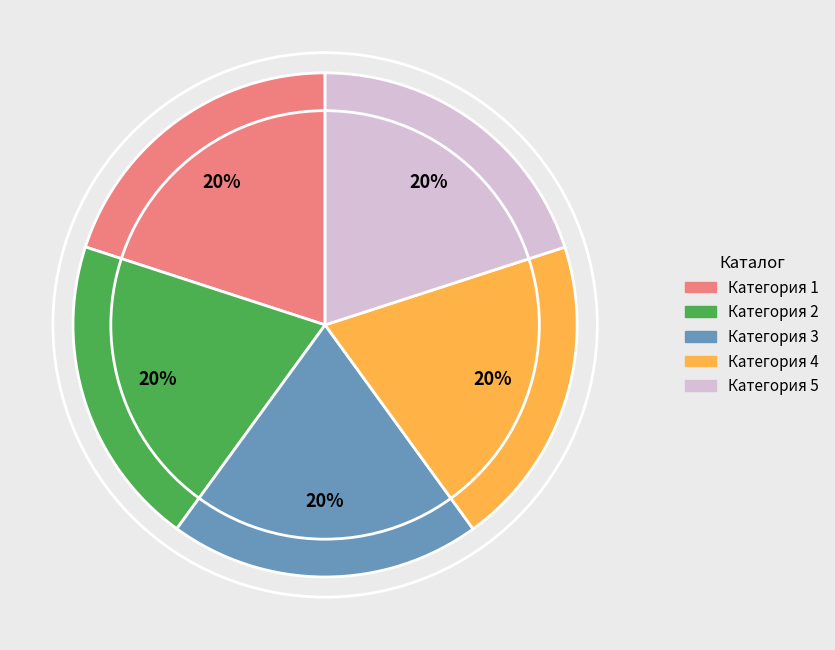

Do Категория 4 and Категория 5 together represent more than half of the pie?

No